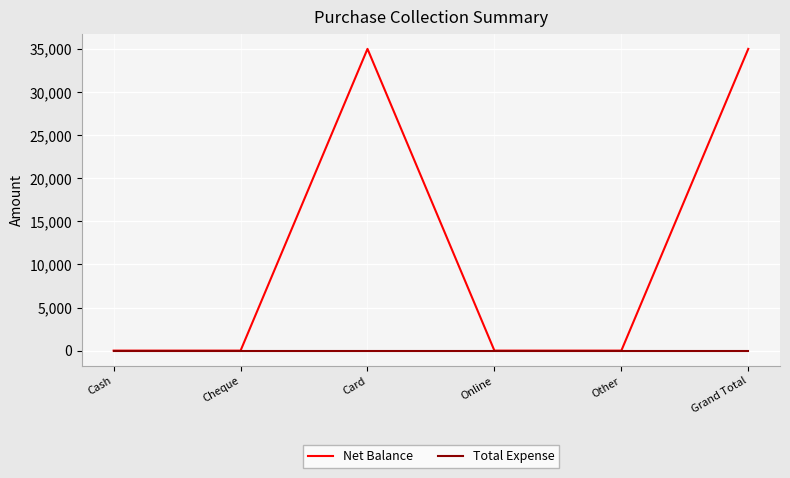

What is the greatest value displayed?

35000